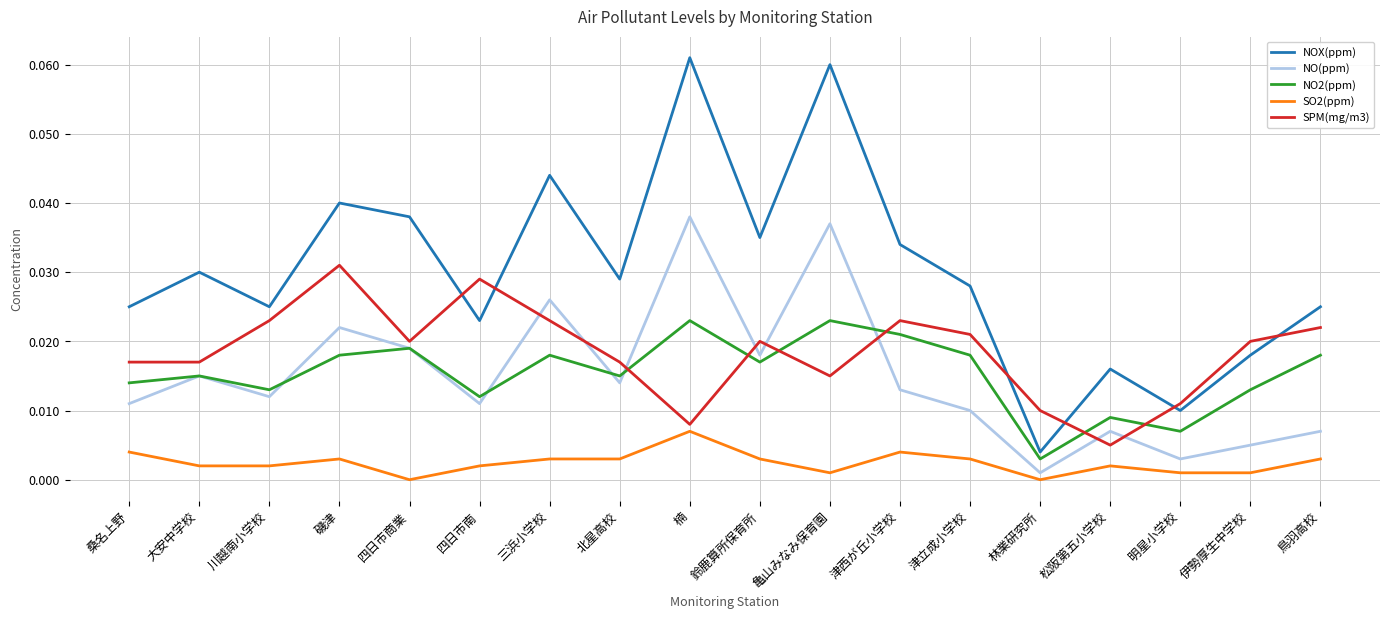

What position from the right is 津西が丘小学校?

7